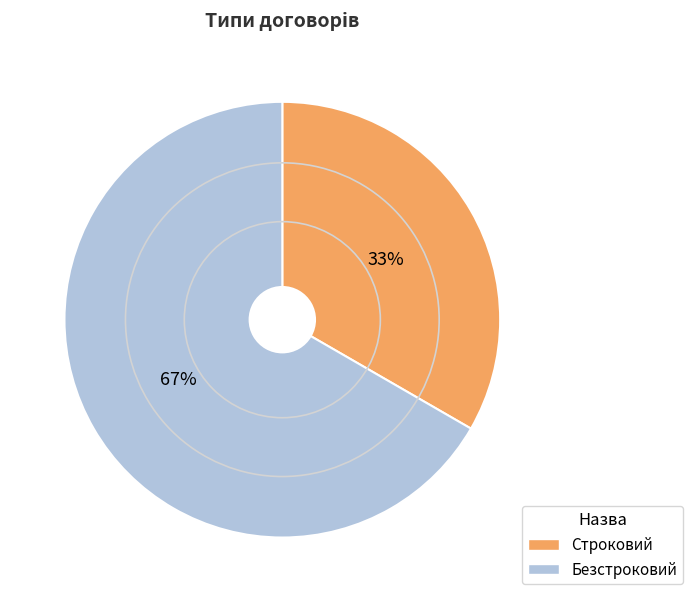

Rank the categories by value from highest to lowest.

Безстроковий, Строковий